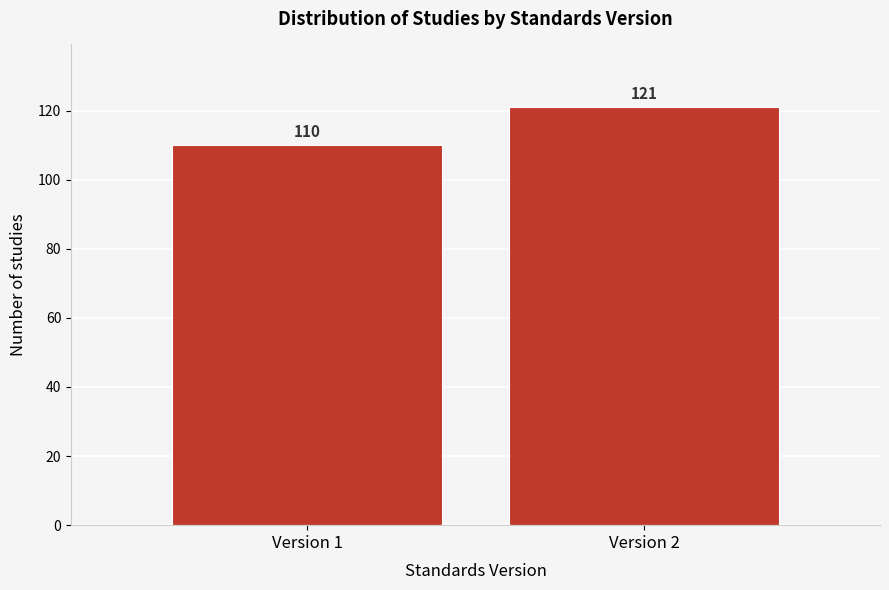

Reading left to right, extract all data points from this chart.

Version 1=110	Version 2=121